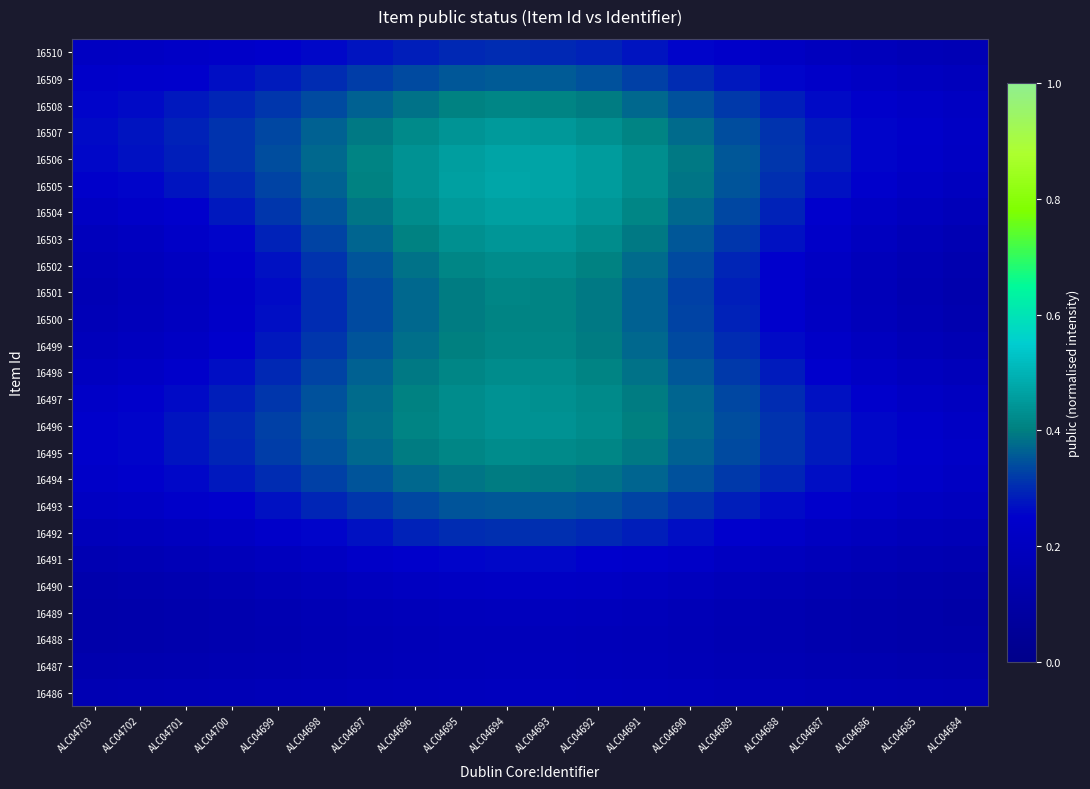

Rank the series by their maximum value, from highest to lowest.

16505, 16506, 16504, 16507, 16503, 16496, 16497, 16498, 16502, 16495, 16499, 16501, 16508, 16500, 16494, 16509, 16493, 16492, 16510, 16491, 16490, 16486, 16489, 16487, 16488